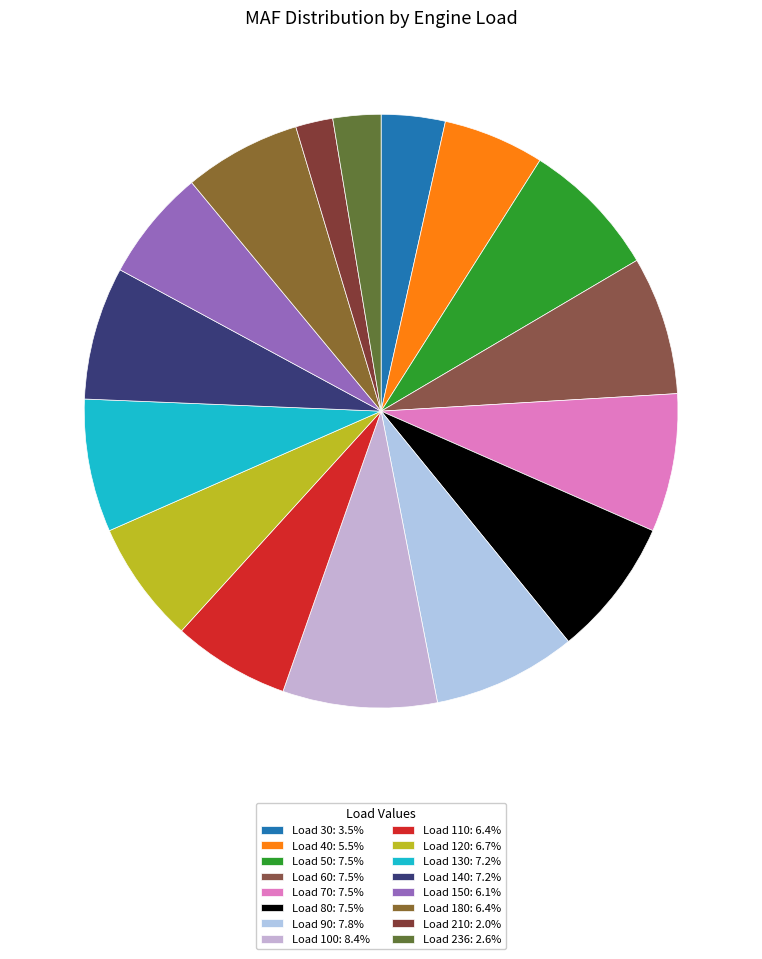

How many slices are in this pie chart?

16